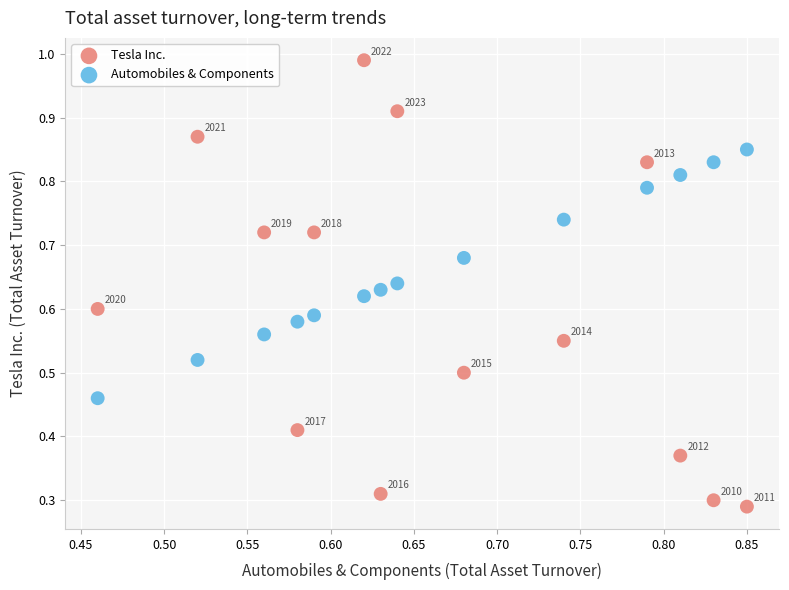

Which series has the widest spread of Y values?

Tesla Inc.